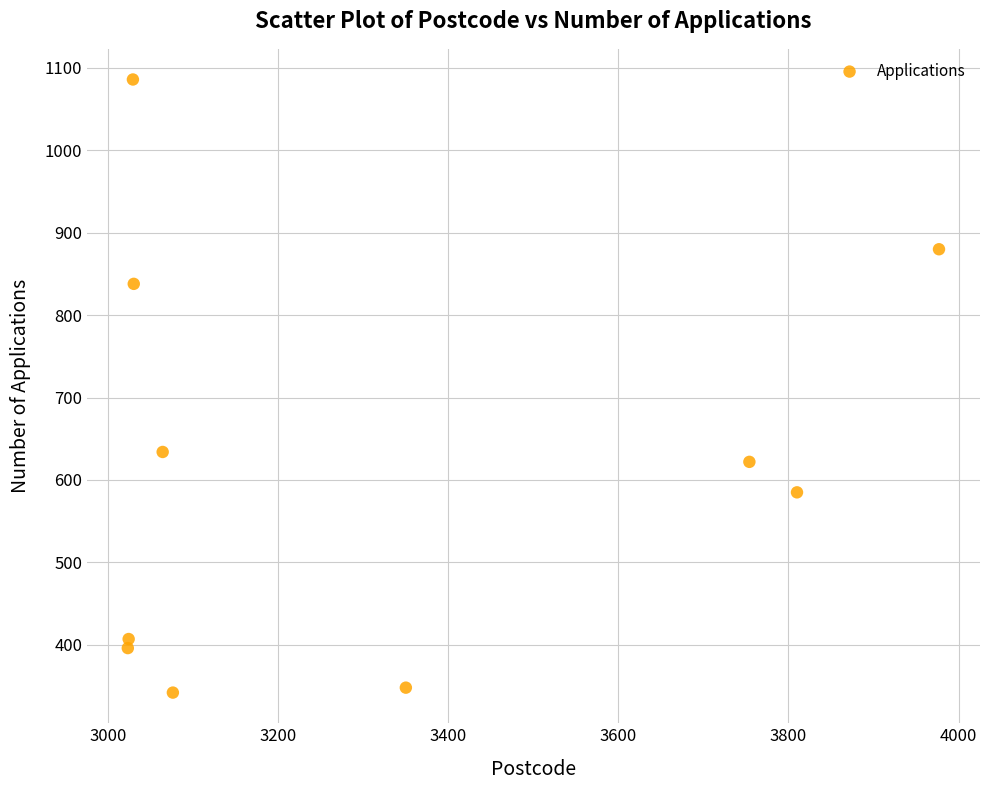

What Y value in the scatter plot is closest to 714?

634